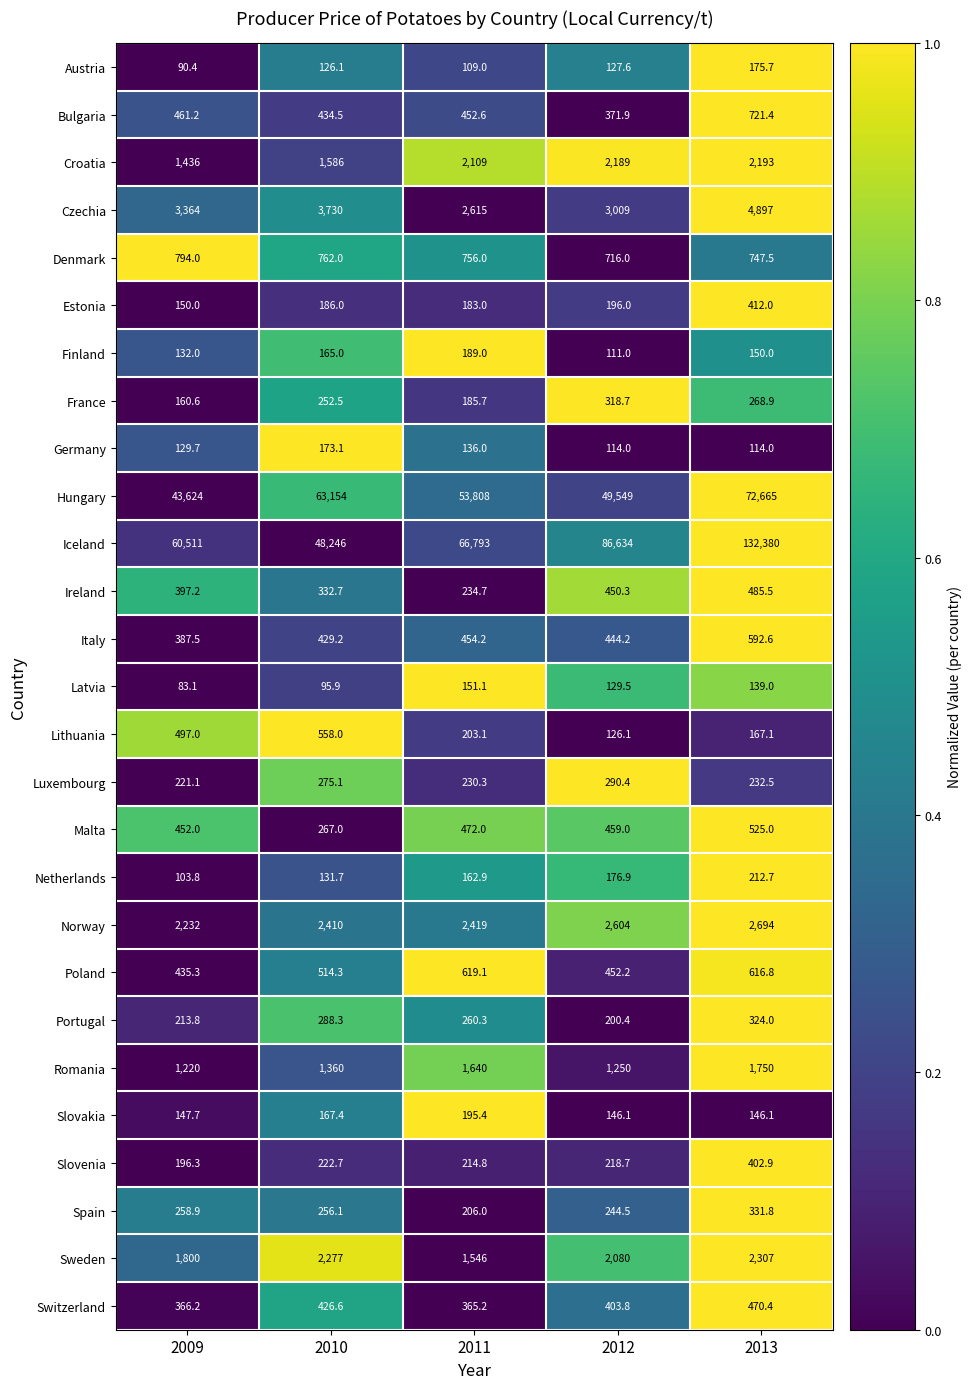

Count the number of data series in this chart.

27